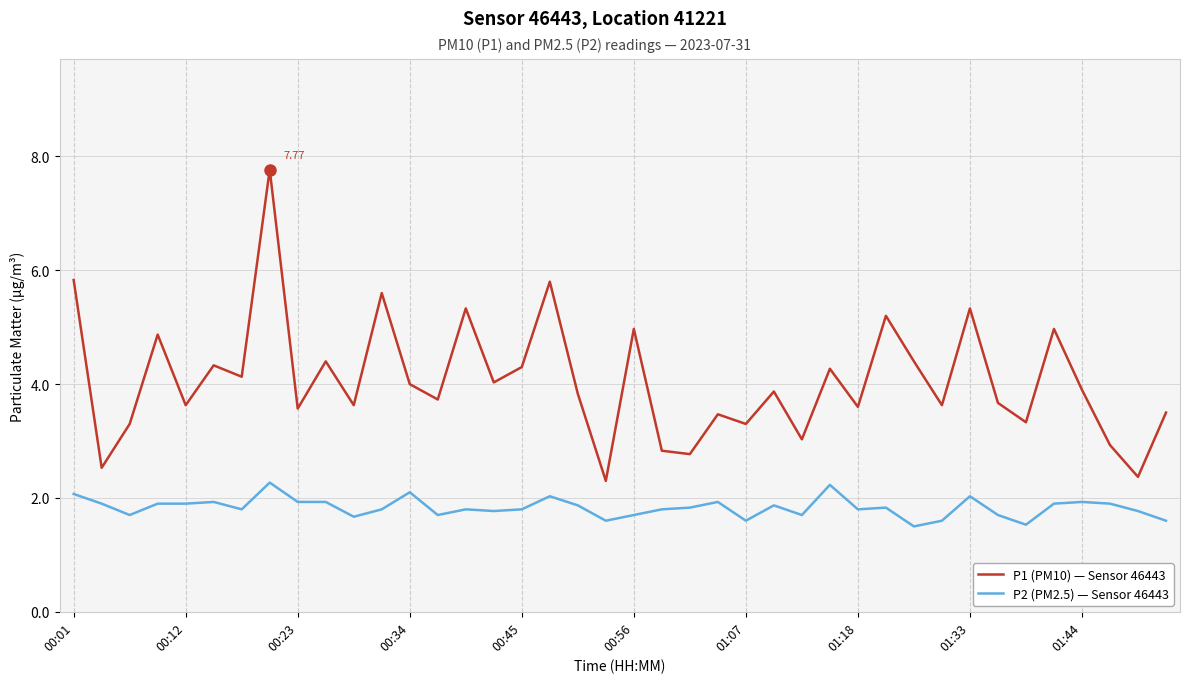

Does the chart have visible grid lines?

Yes